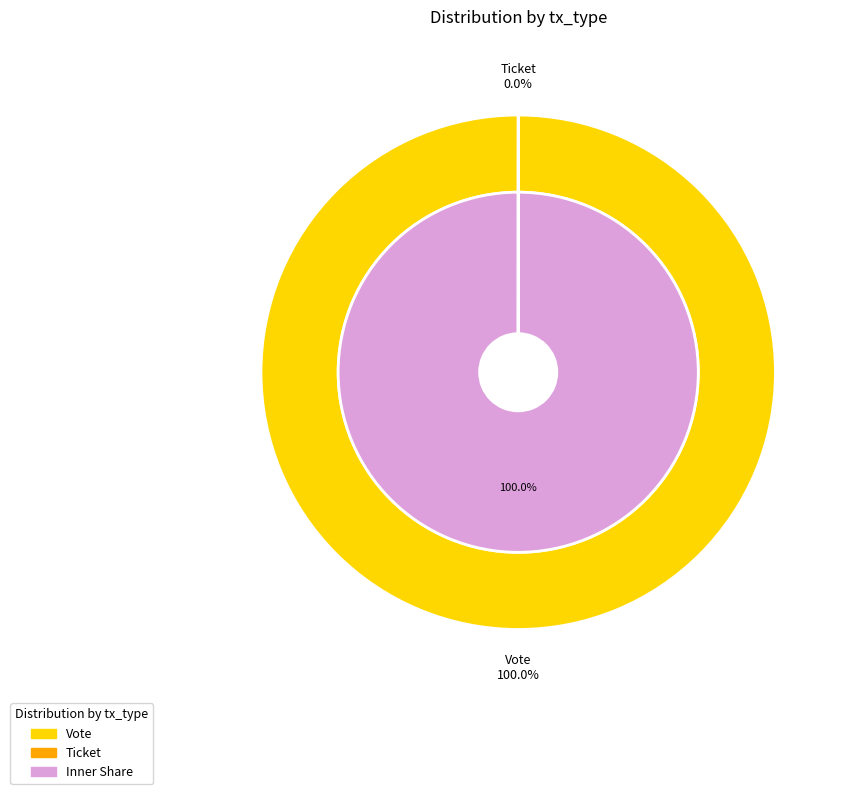

Is it true that Ticket is 13% of the pie?

False